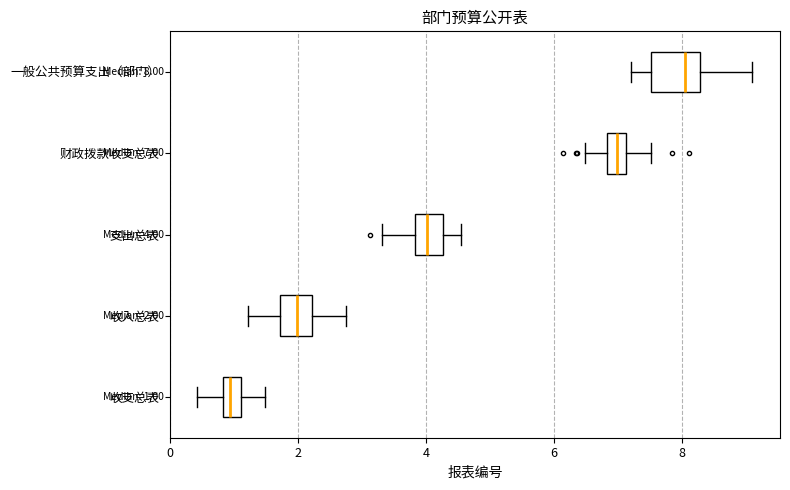

Which box's median line is the furthest to the left?

收支总表